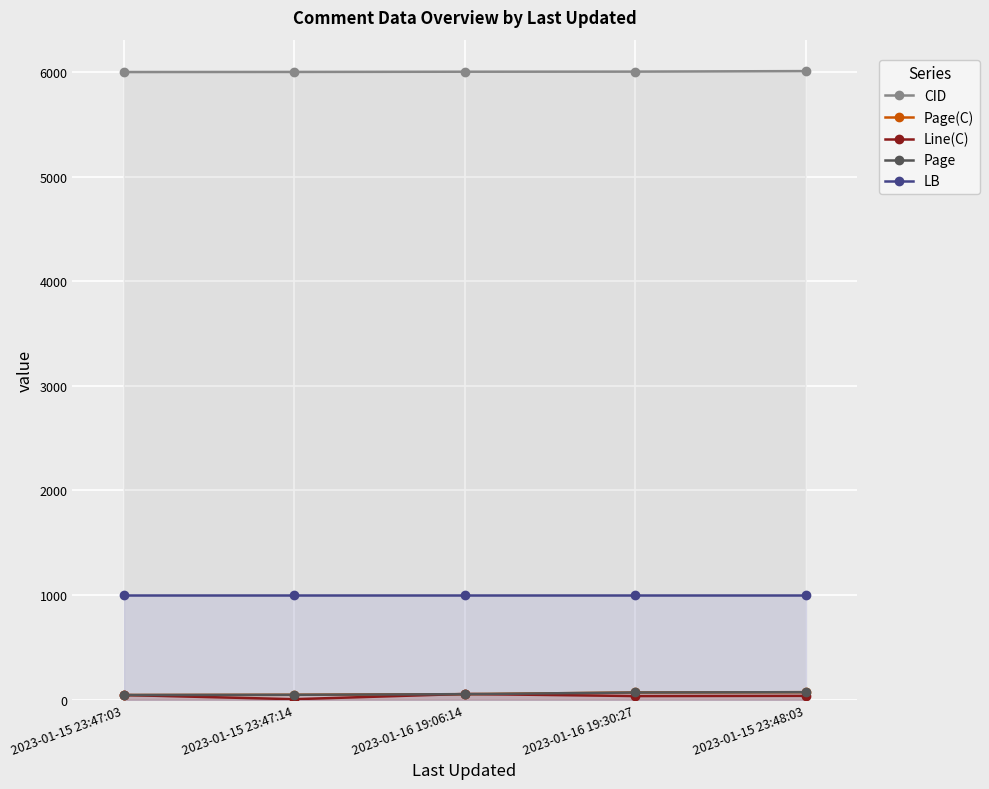

Reading left to right, list all the values displayed in this chart.

CID: 6001	6002	6004	6005	6010
Page(C): 44	46	52	68	71
Line(C): 44	4	54	34	36
Page: 44	46	52	68	71
LB: 1001	1001	1001	1001	1001